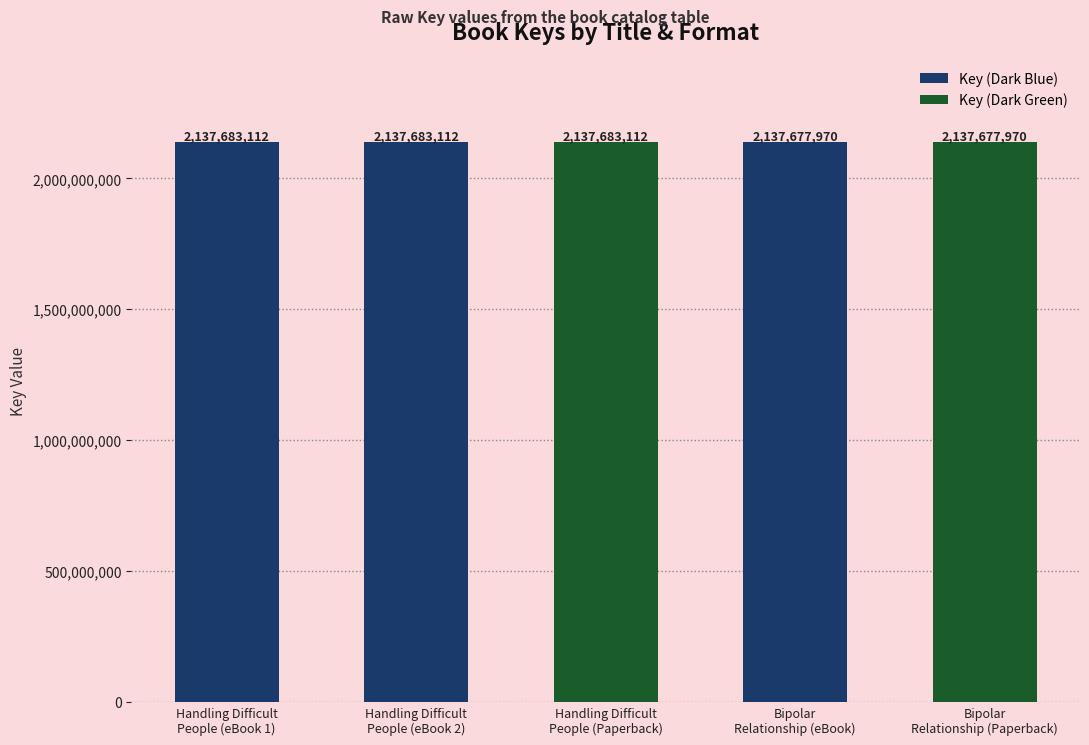

Which has a higher value, Bipolar
Relationship (eBook) or Handling Difficult
People (eBook 2)?

Handling Difficult
People (eBook 2)